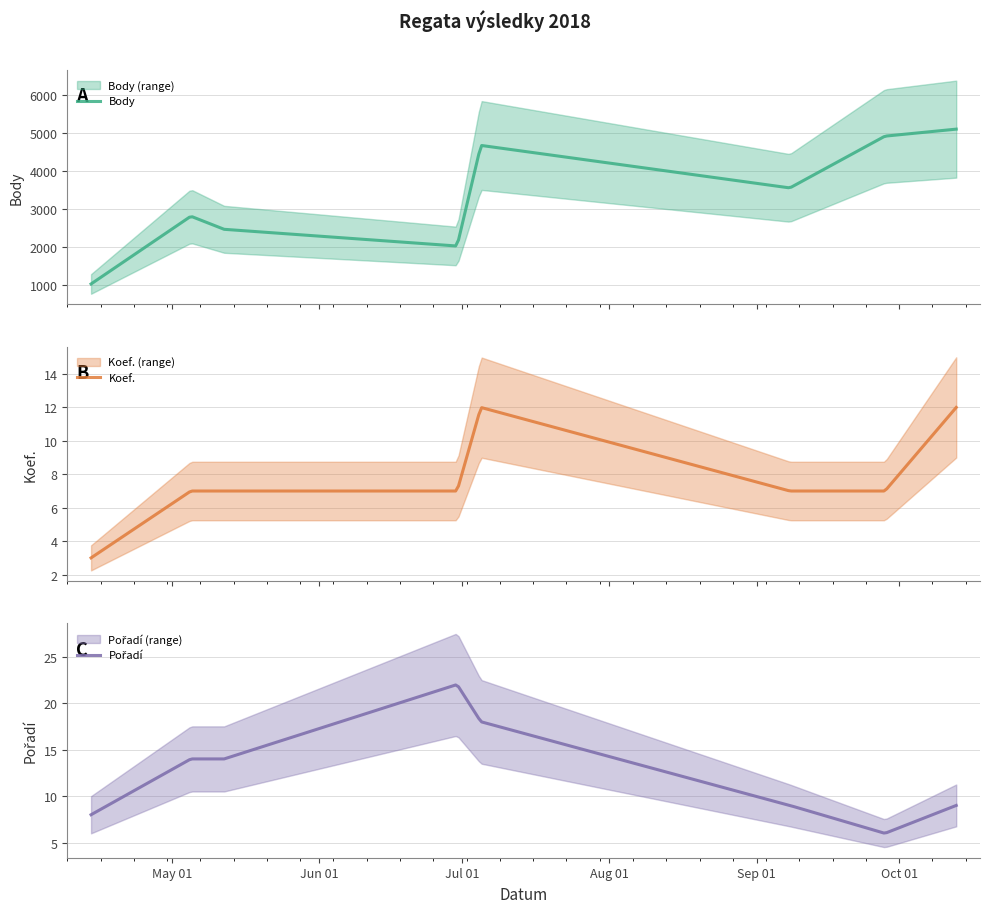

True or false: Body and Koef. intersect in this chart.

False